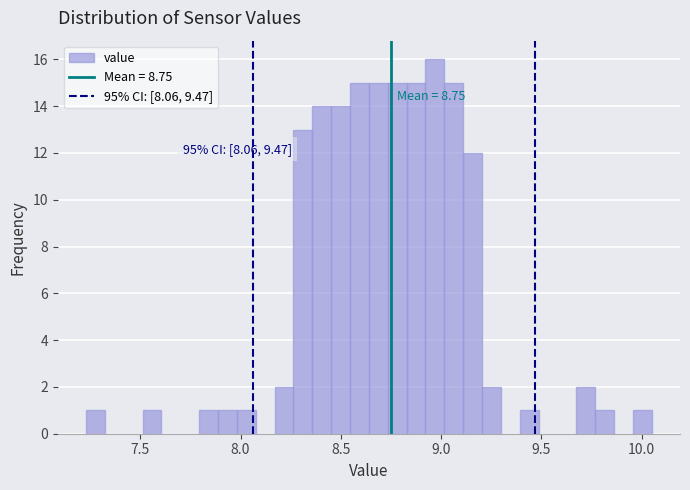

Around what value on the x-axis is the tallest bar? Give the approximate position of its centre, as read against the axis.

8.95